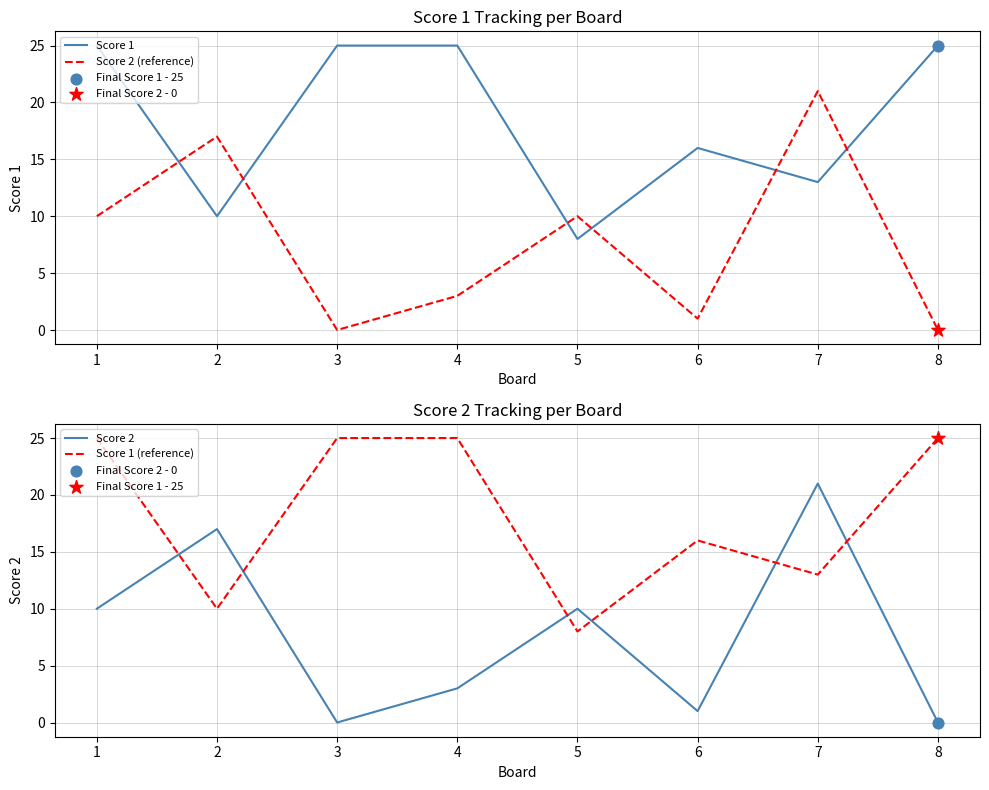

What is the total value across all series at 1?

70